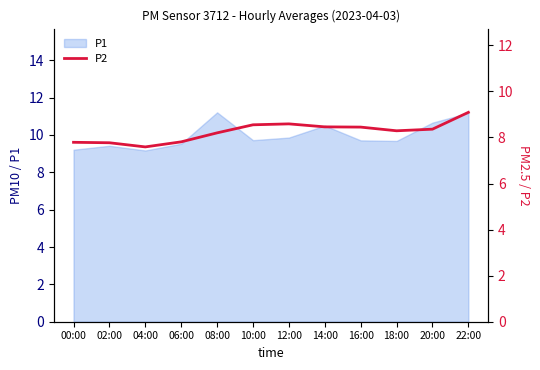

Which category has the lowest value across all series?

04:00